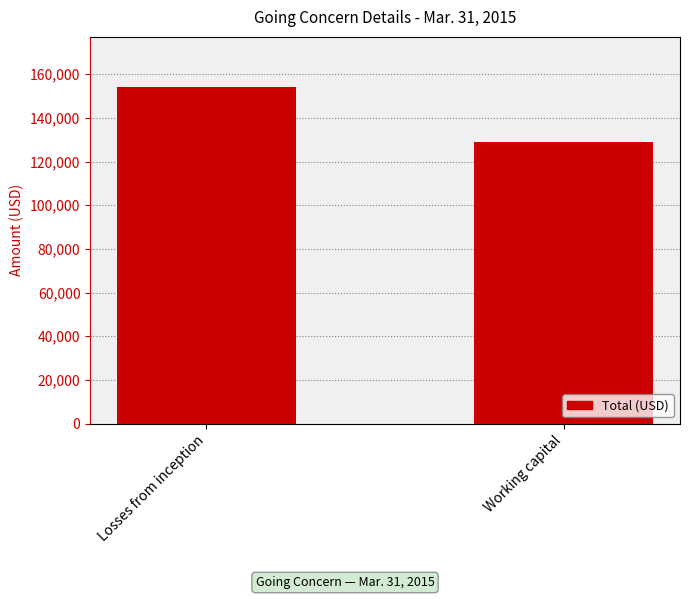

Reading right to left, transcribe all the data shown in this chart.

Working capital=129000	Losses from inception=154000